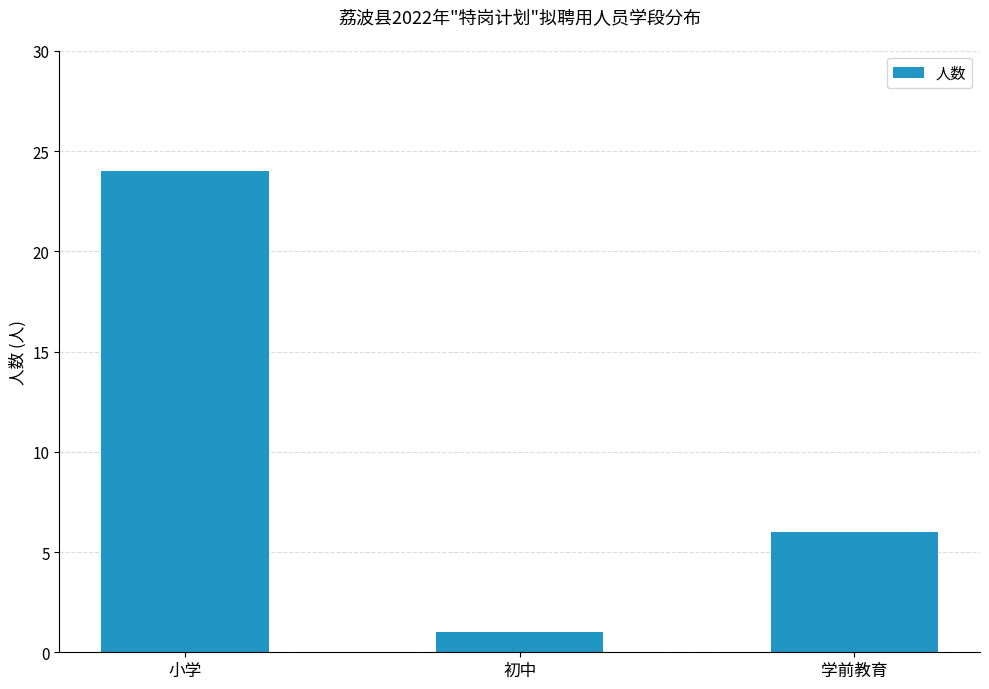

What is the minimum value shown in the chart?

1